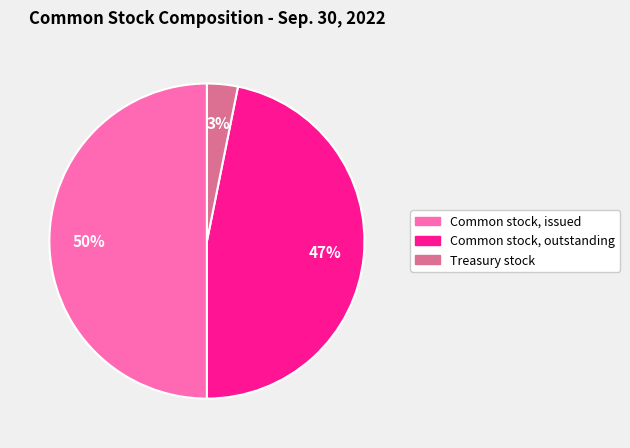

How many slices are in this pie chart?

3